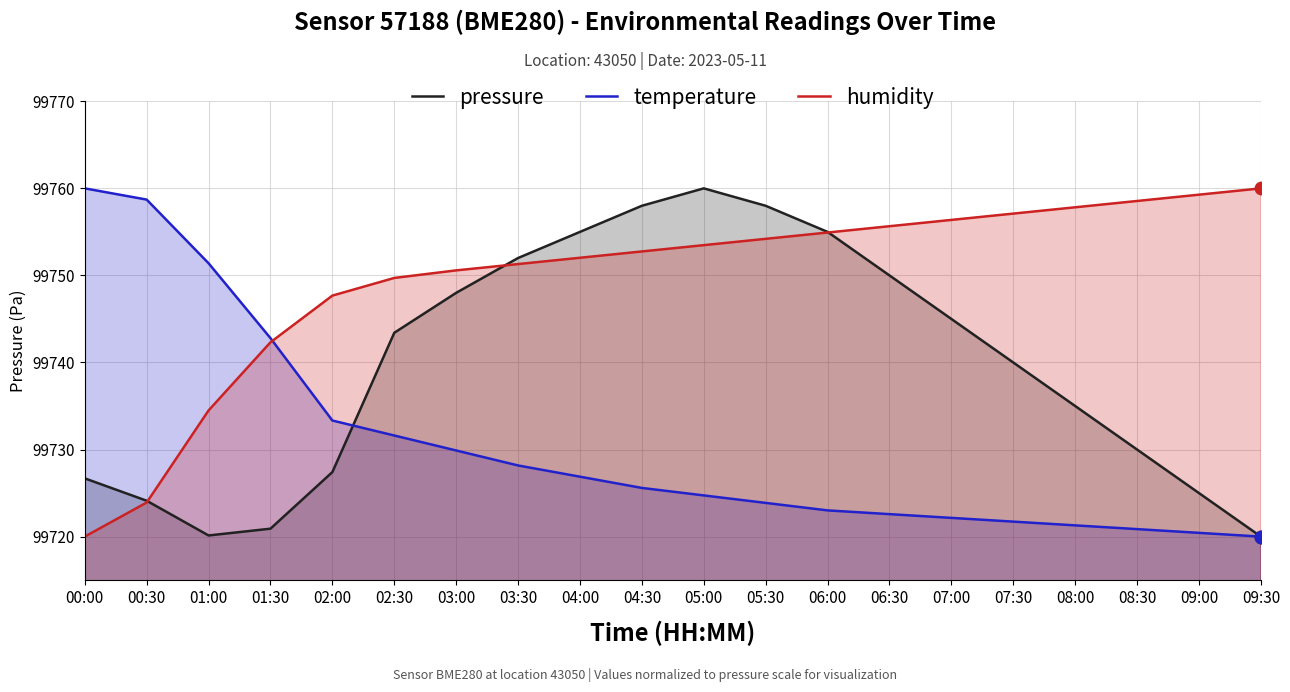

How many series are shown in this chart?

3